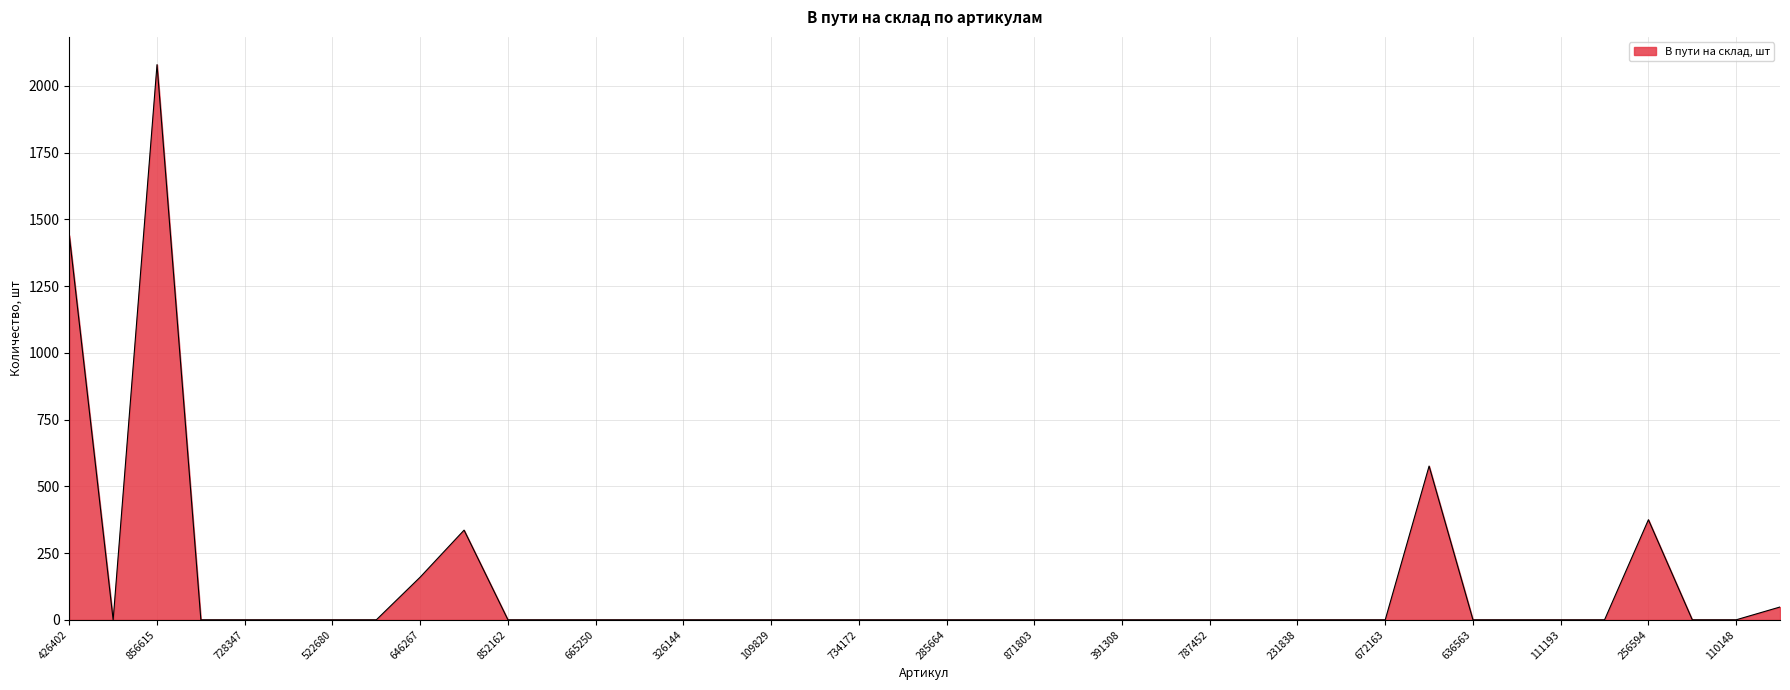

What is the maximum value shown in the chart?

2080